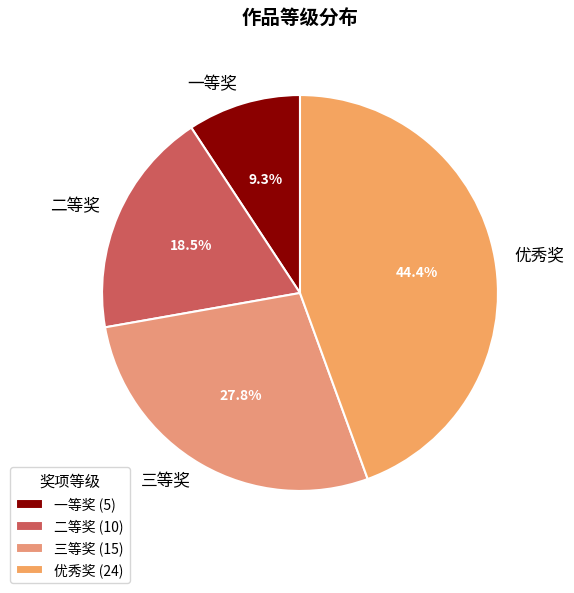

Is it true that 优秀奖 is 44% of the pie?

True